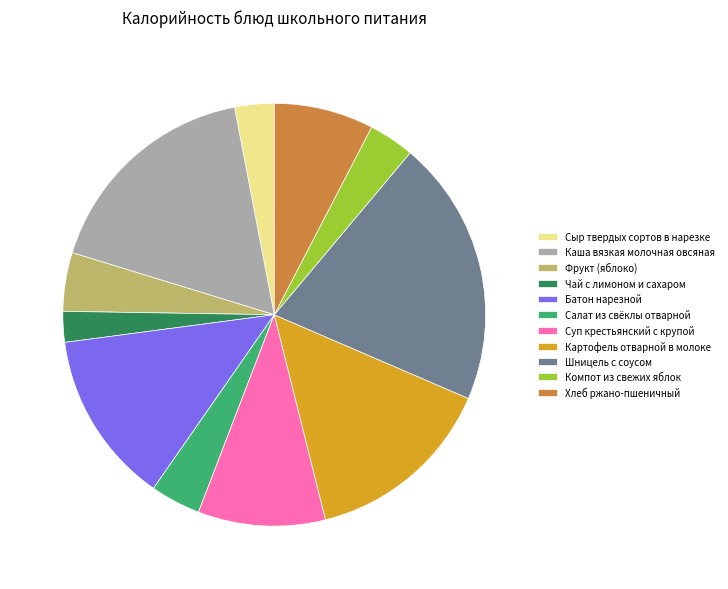

True or false: Хлеб ржано-пшеничный accounts for 8% of the total.

True